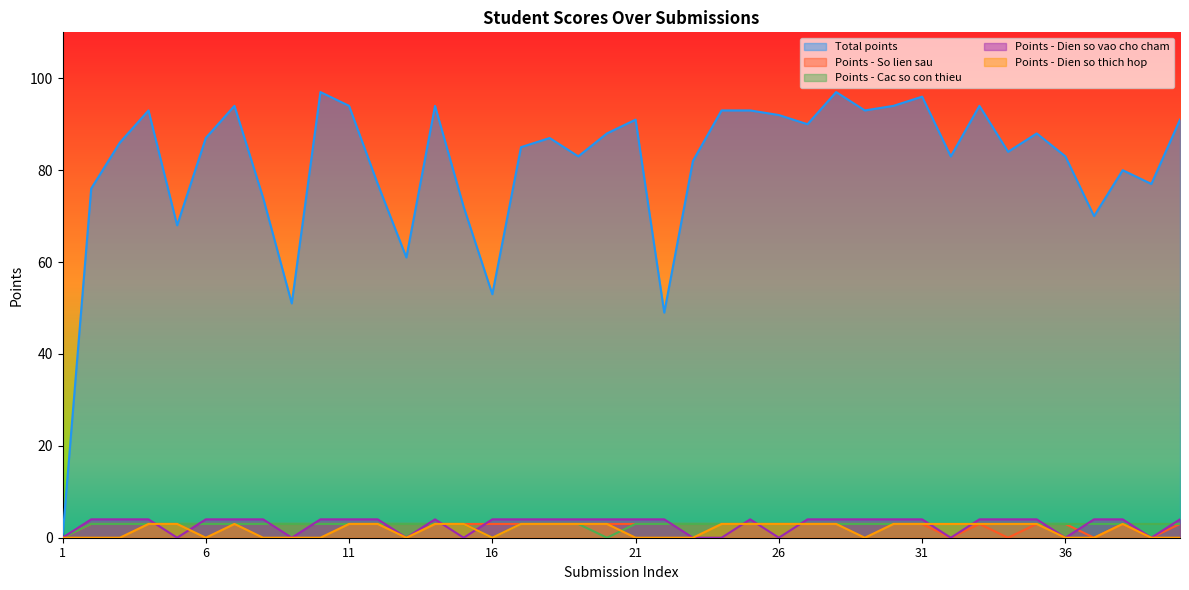

What is the difference between the highest and lowest values at 11?

91